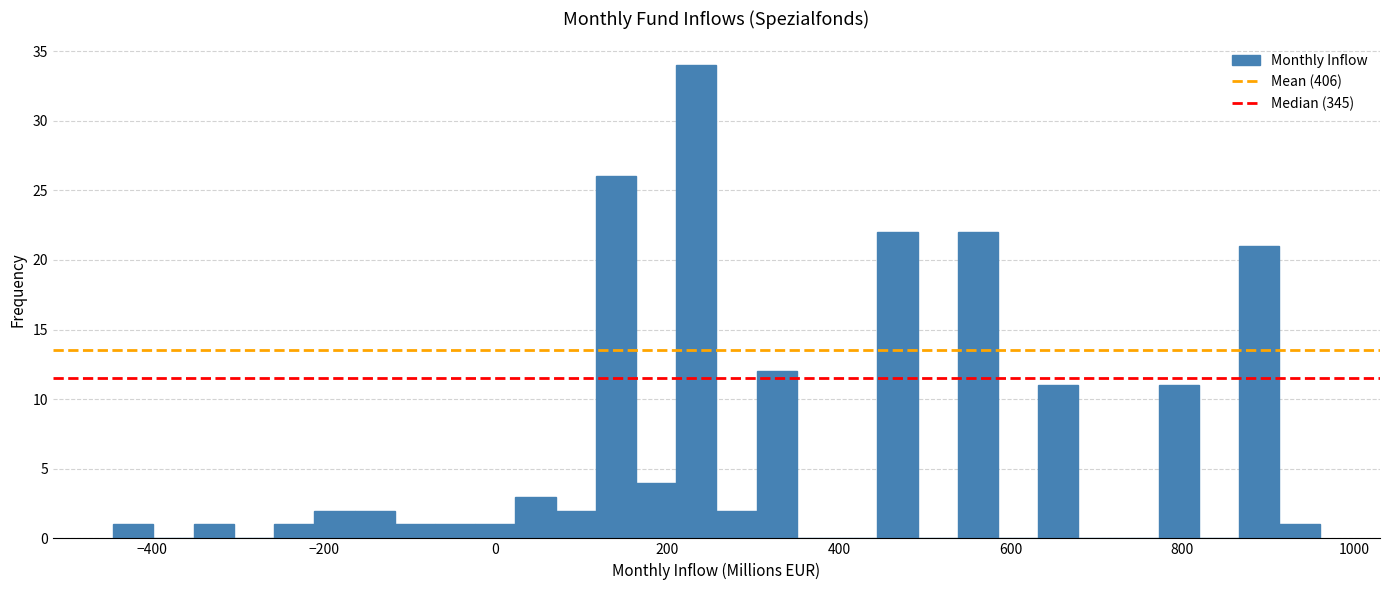

Around what value on the x-axis is the tallest bar? Give the approximate position of its centre, as read against the axis.

240